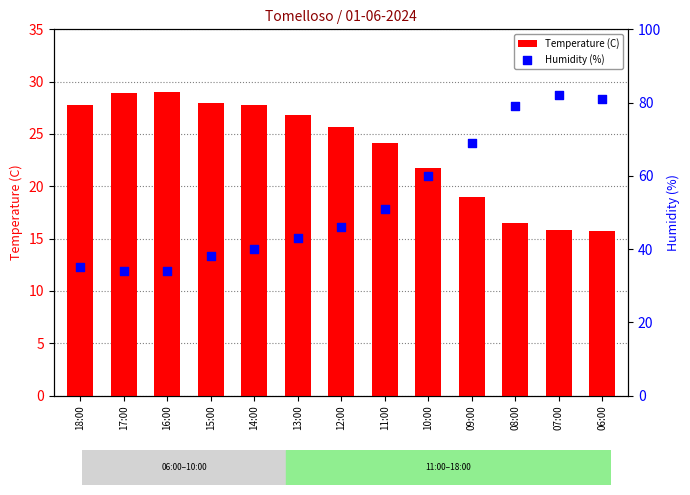

Is the value of Humidity (%) at 09:00 greater than the value of Temperature (C) at 14:00?

Yes